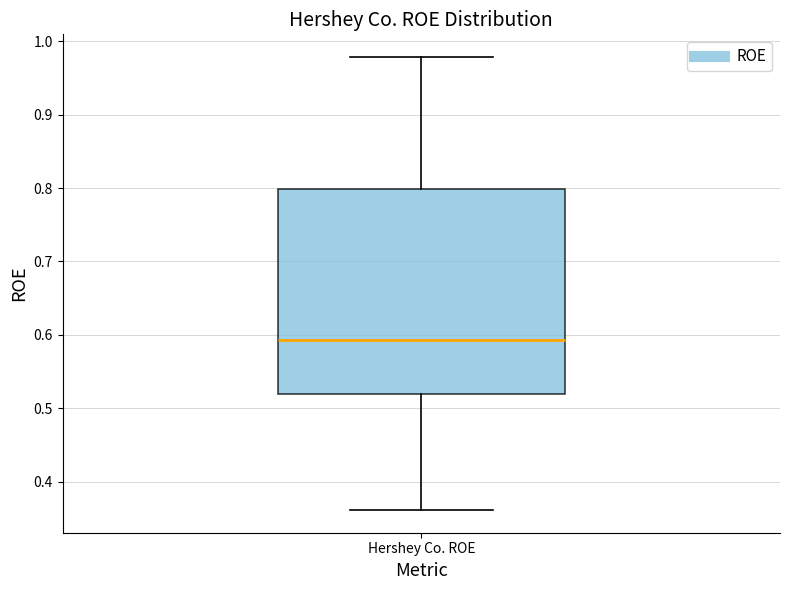

Read this box plot against the y-axis: the position of the median line, the range covered by the box, and the ends of both whiskers. The values are not printed on the chart, so give them approximately, as read against the axis.

median 0.59, box 0.52 to 0.80, whiskers 0.36 to 0.98